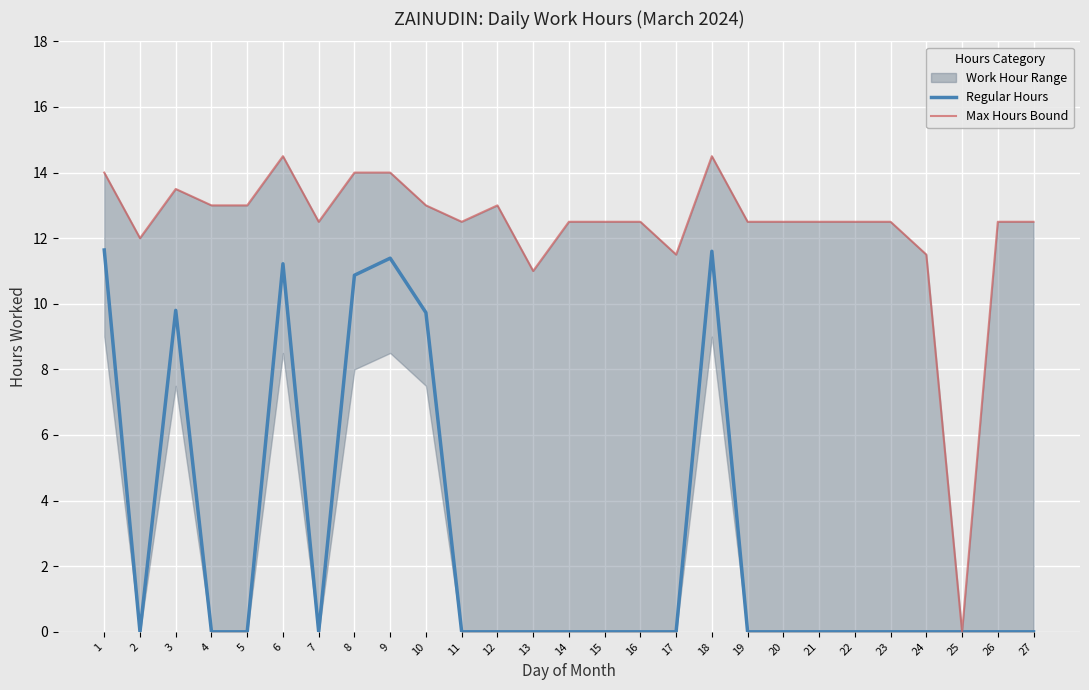

List the labels in order of Regular Hours value, largest first.

1, 18, 9, 6, 8, 3, 10, 2, 4, 5, 7, 11, 12, 13, 14, 15, 16, 17, 19, 20, 21, 22, 23, 24, 25, 26, 27